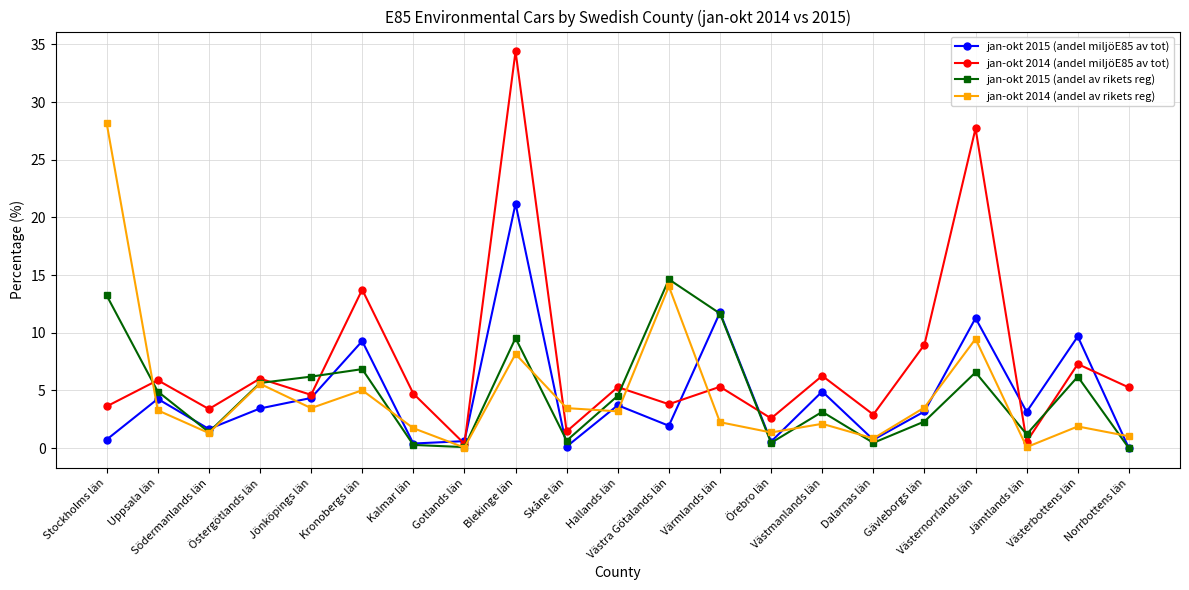

What are all the series names shown in the legend?

jan-okt 2015 (andel miljöE85 av tot), jan-okt 2014 (andel miljöE85 av tot), jan-okt 2015 (andel av rikets reg), jan-okt 2014 (andel av rikets reg)